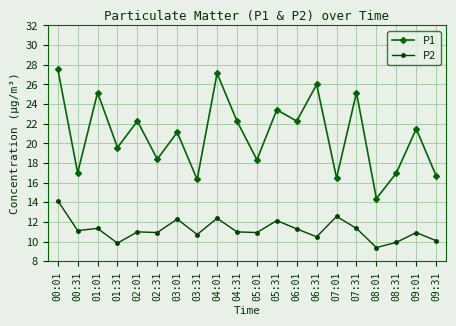

What is the sum of all P2 values?

224.0